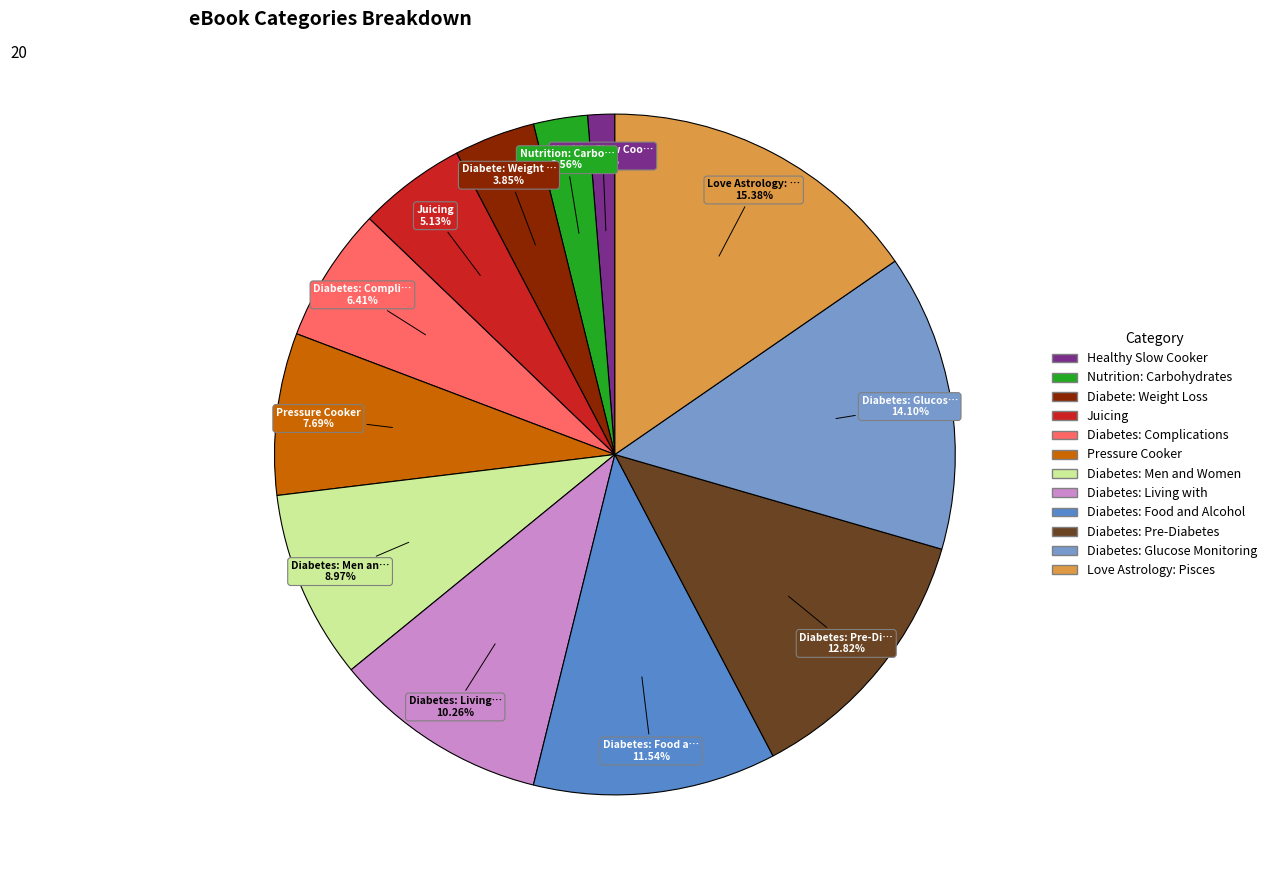

To the nearest percent, what percentage of the pie is Juicing?

5%